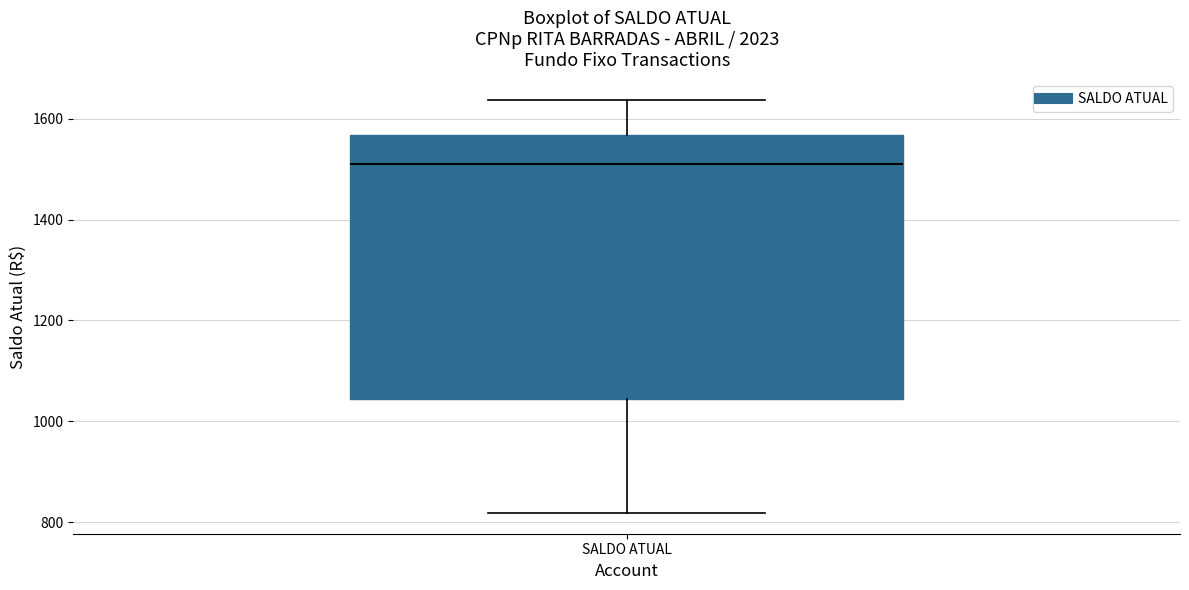

Transcribe this box plot: give where the median line is, the range the box spans, and where the two whiskers end, as read against the y-axis. The values are not printed on the chart, so give them approximately, as read against the axis.

median 1520, box 1040 to 1560, whiskers 820 to 1640